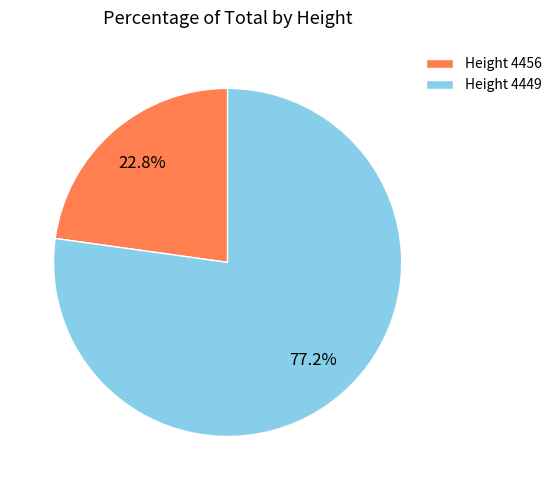

What is the largest slice in the pie chart?

Height 4449